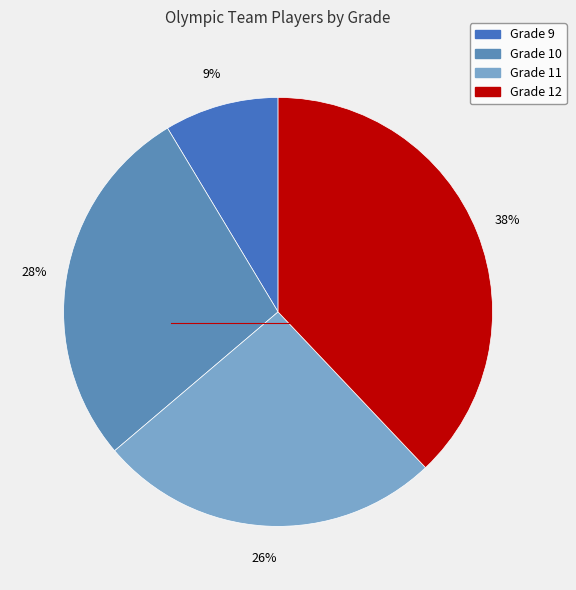

How many segments does this pie chart have?

4